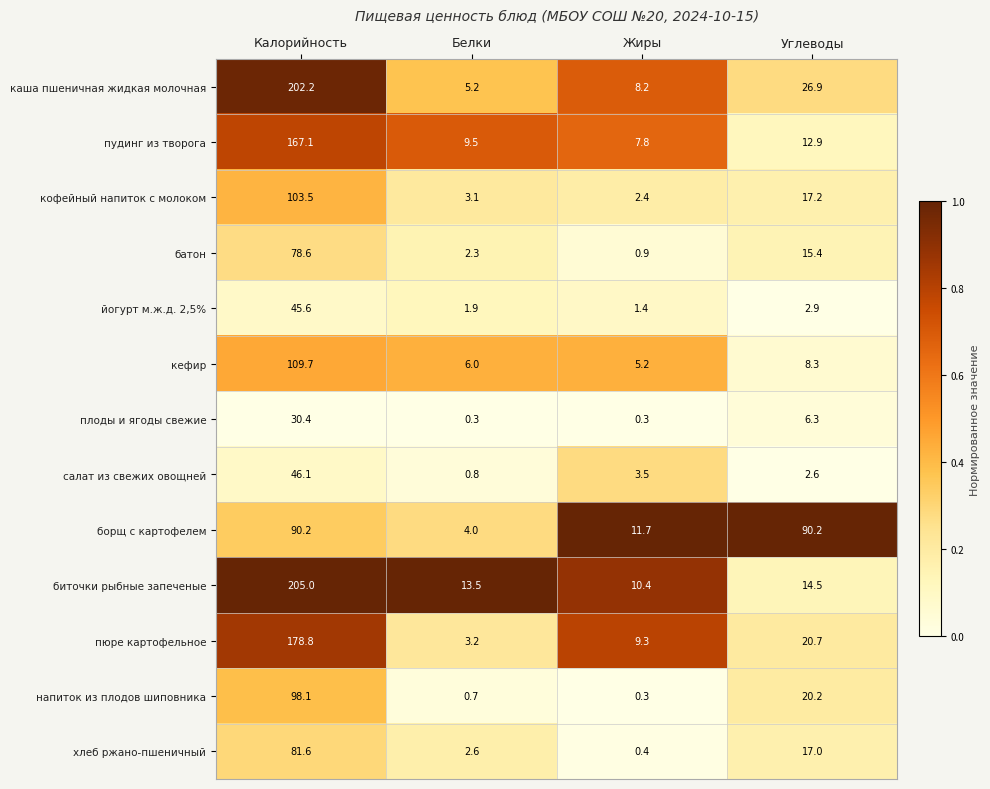

Between Калорийность and Белки, which series saw the biggest shift?

каша пшеничная жидкая молочная